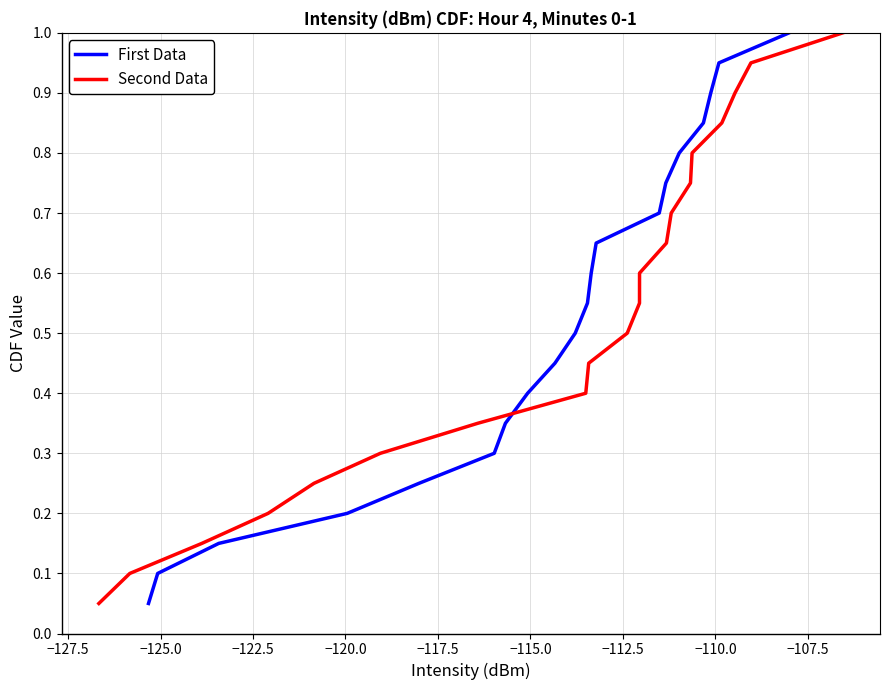

List the series in order of their peak value, highest first.

First Data, Second Data